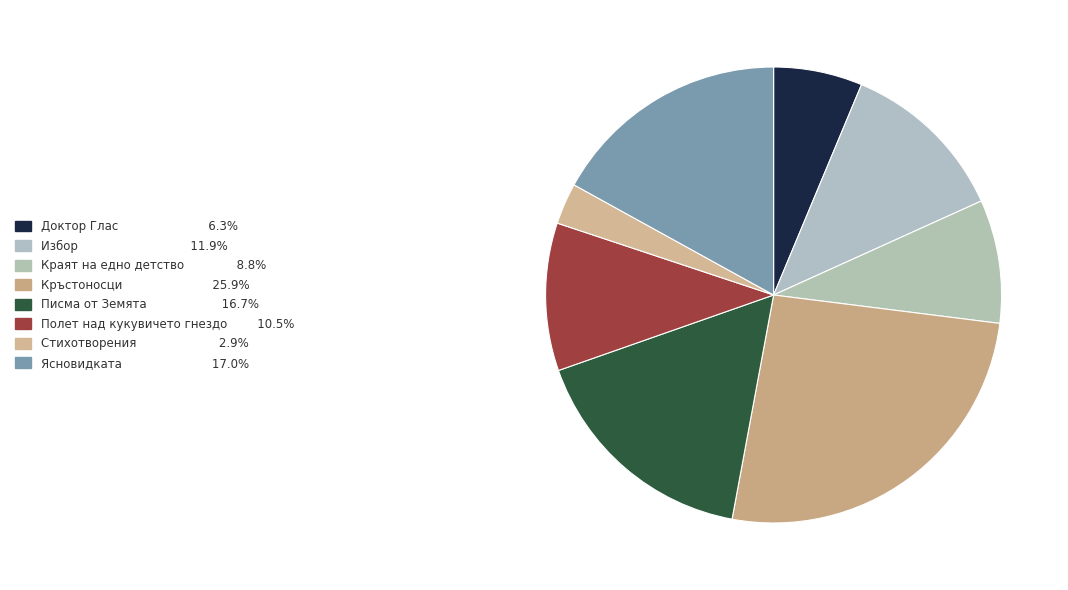

Does any single category account for the majority?

No